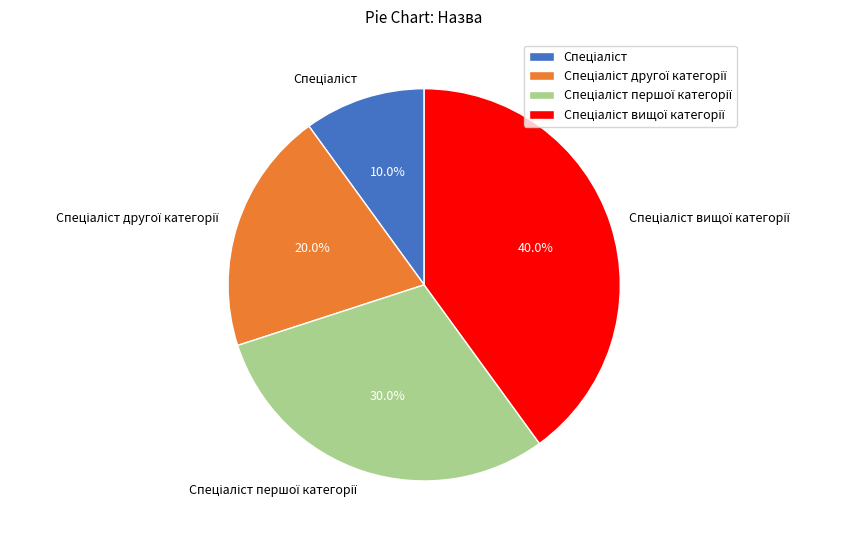

Is there a majority slice in this chart?

No